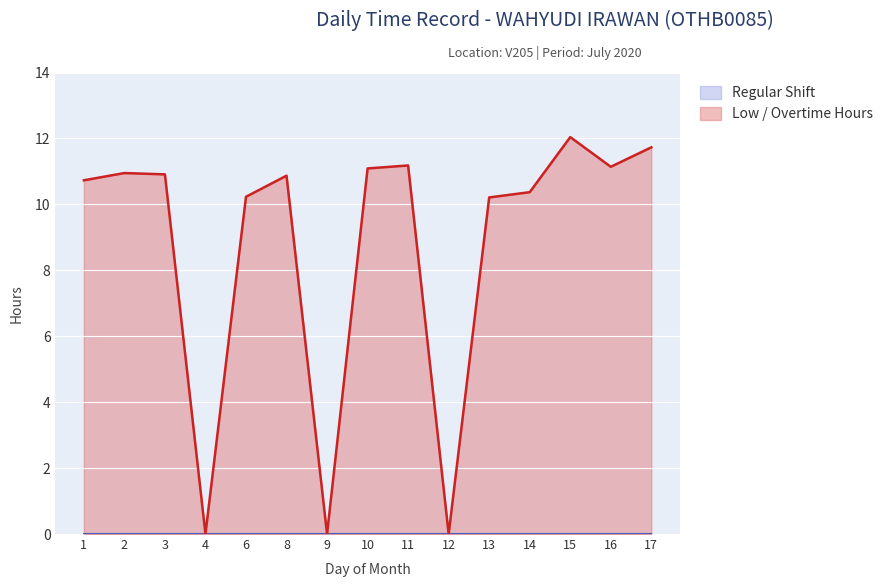

Reading left to right, what are all the values shown in this chart?

10.7	10.9	10.9	0.0	10.2	10.9	0.0	11.1	11.2	0.0	10.2	10.4	12.0	11.1	11.7